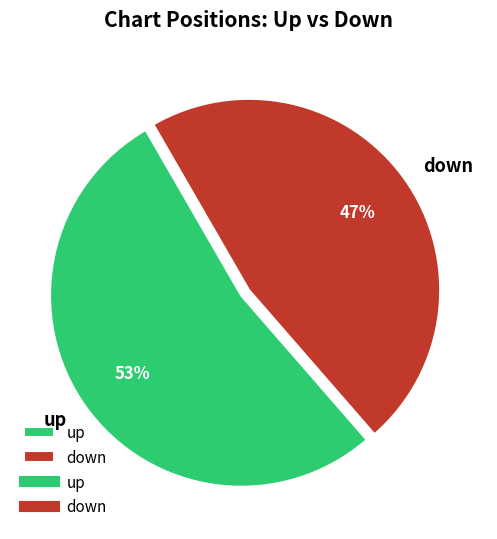

Is there a majority slice in this chart?

Yes